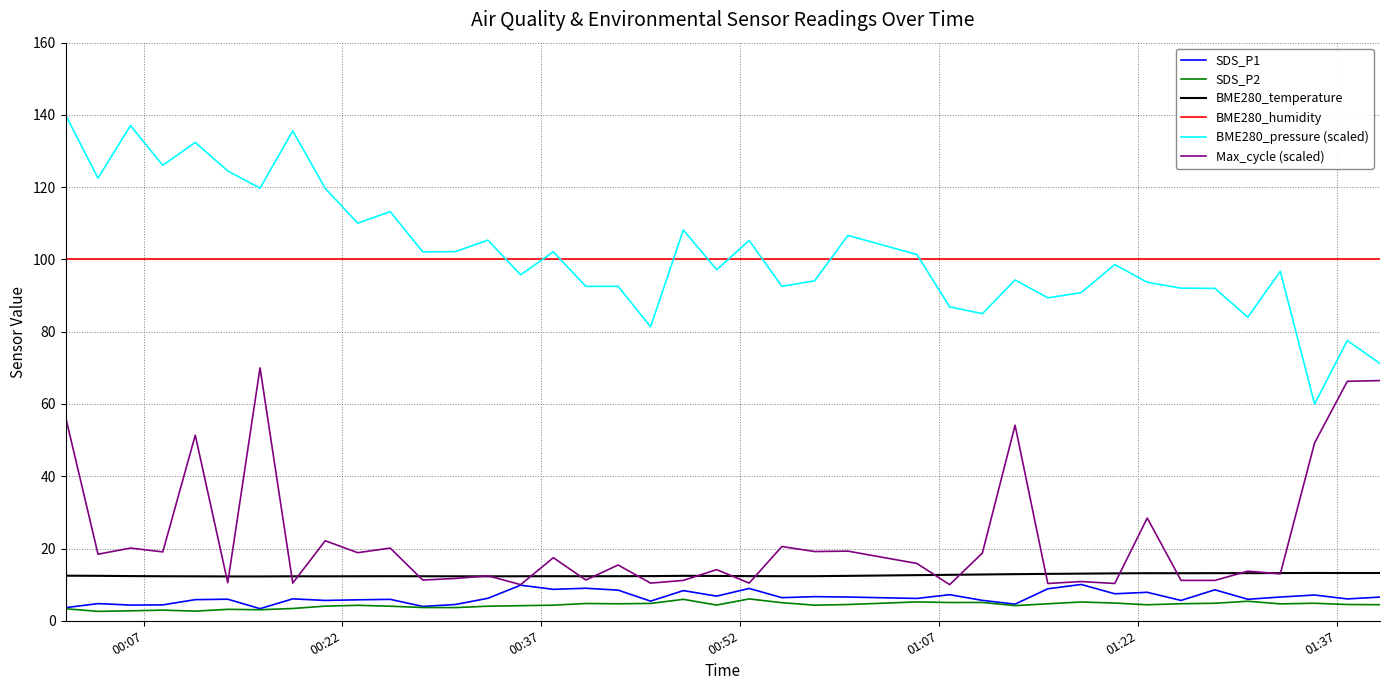

List the series in order of their peak value, lowest first.

SDS_P2, SDS_P1, BME280_temperature, Max_cycle (scaled), BME280_humidity, BME280_pressure (scaled)